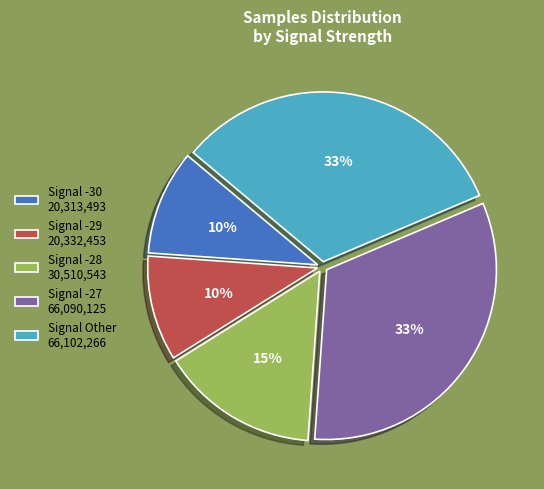

Is there a majority slice in this chart?

No